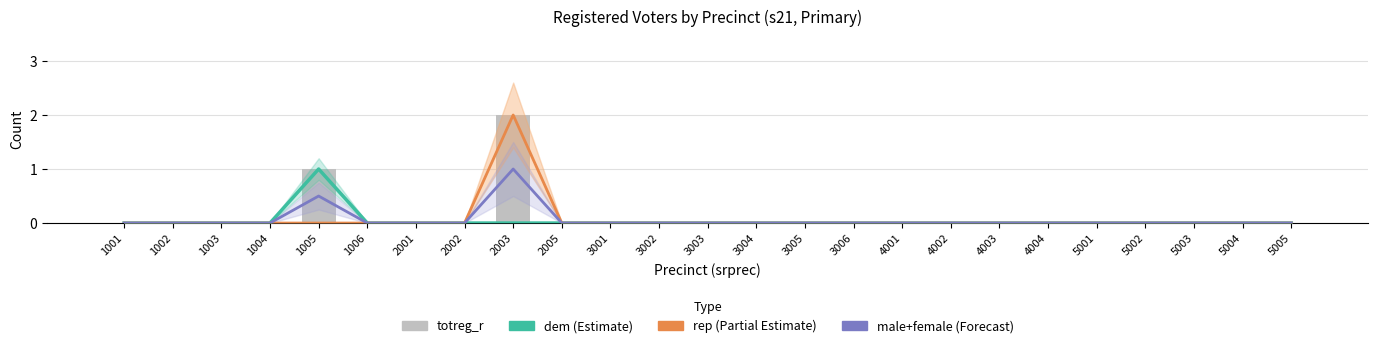

What is the approximate value of totreg_r at 1005?

1.0